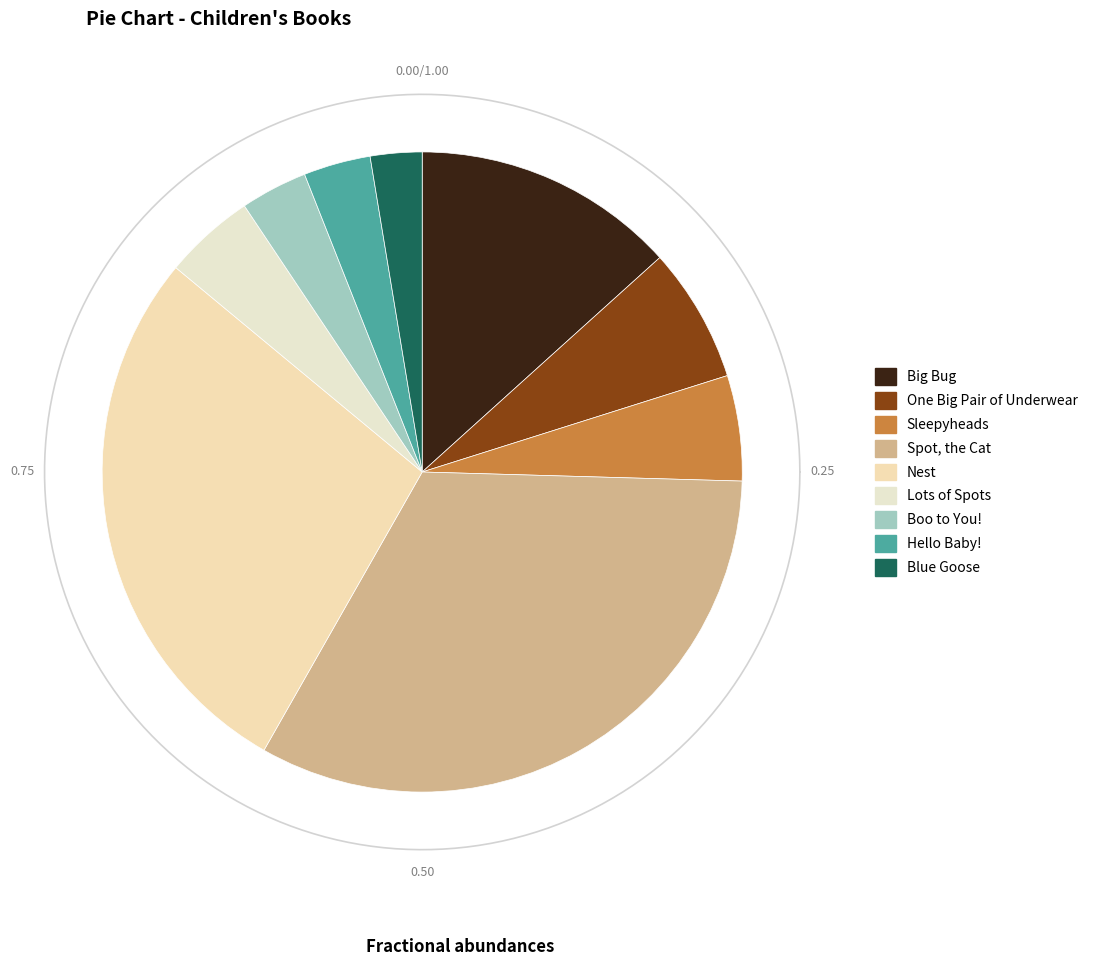

Does One Big Pair of Underwear account for over 50% of the chart?

No